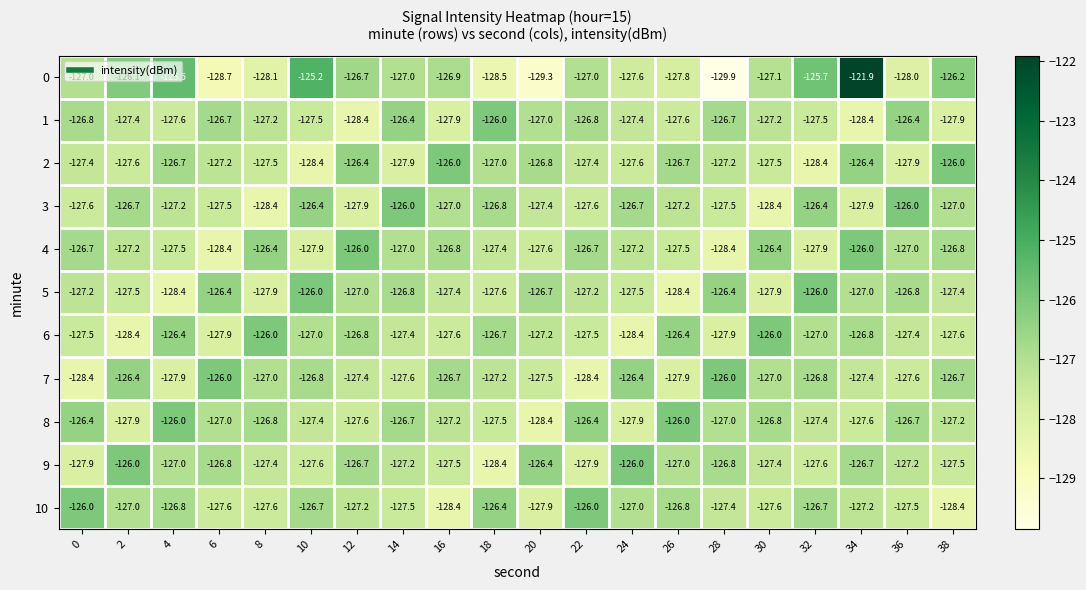

Rank the series at 28 from highest to lowest value.

7, 5, 1, 9, 8, 2, 10, 3, 6, 4, 0